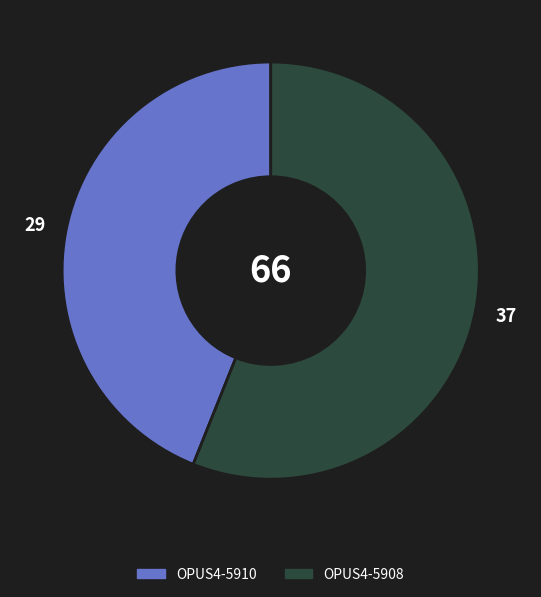

Is the sum of OPUS4-5908 and OPUS4-5910 greater than half?

Yes